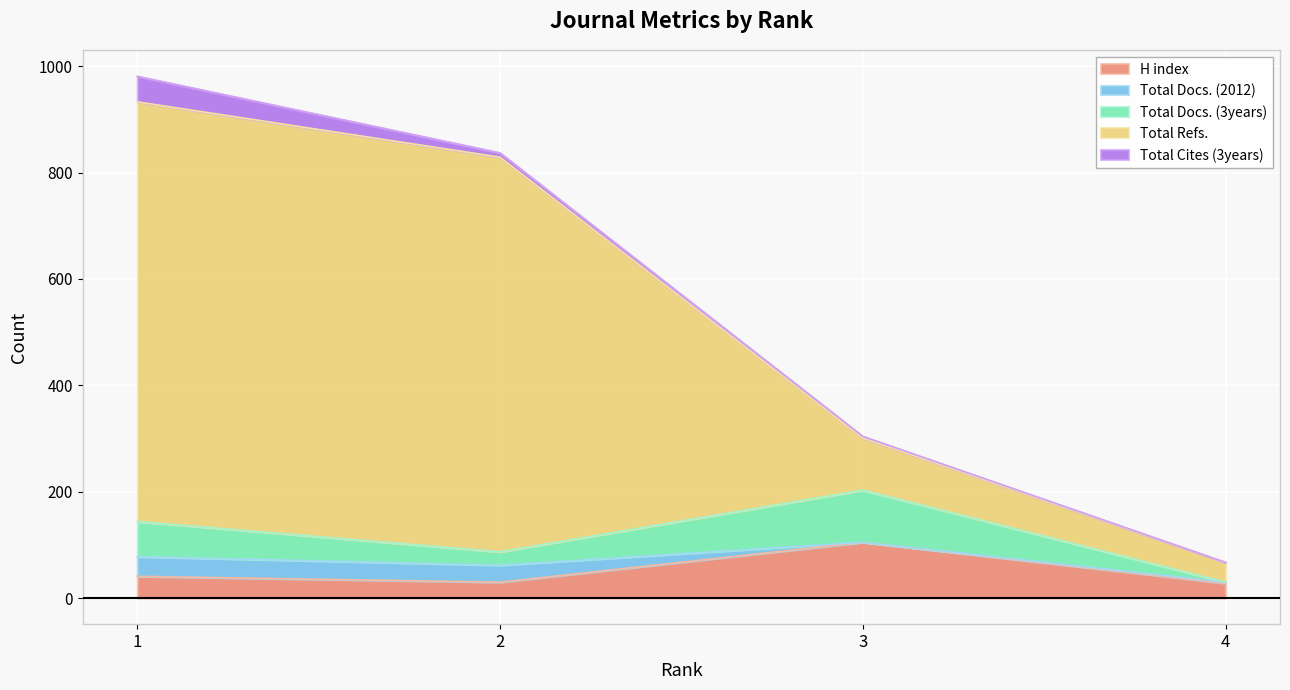

What is the highest value of the H index series?

105